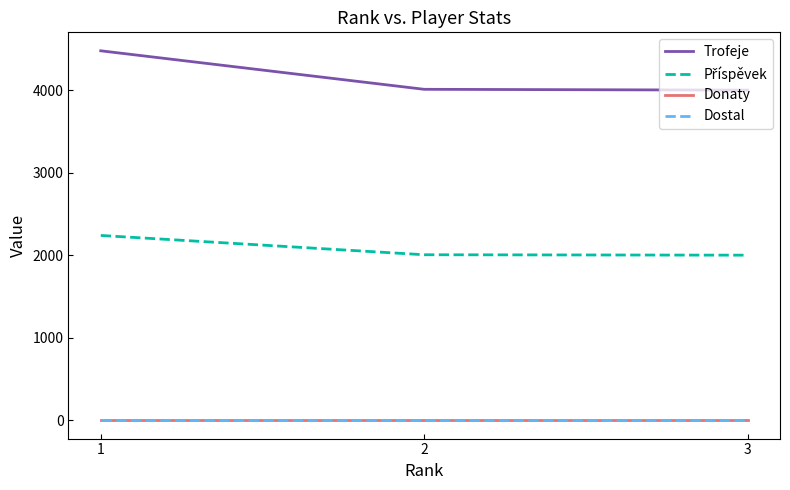

List the series in order of their peak value, highest first.

Trofeje, Příspěvek, Donaty, Dostal